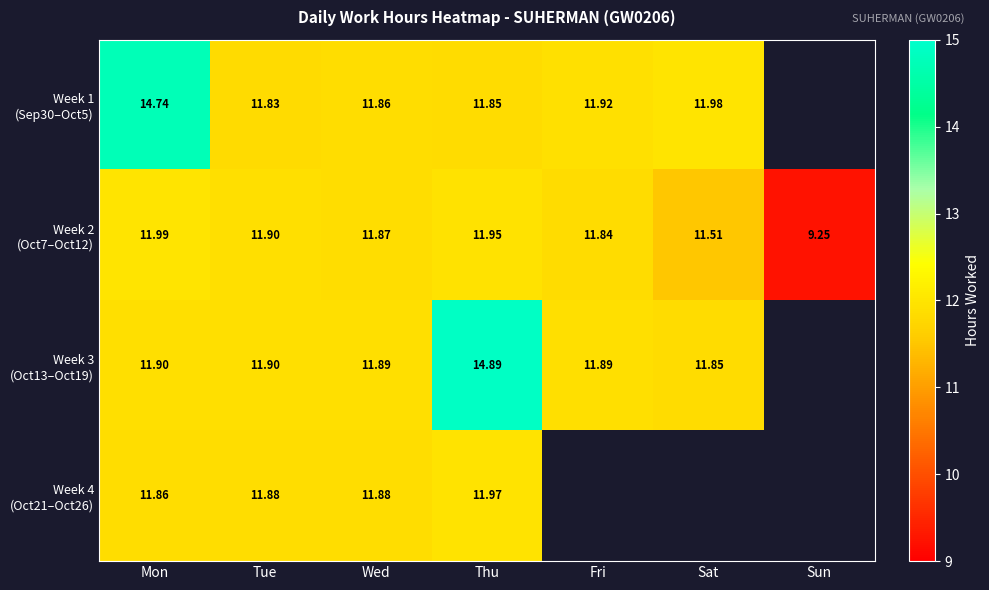

At which category does the chart reach its minimum across all series?

Sun